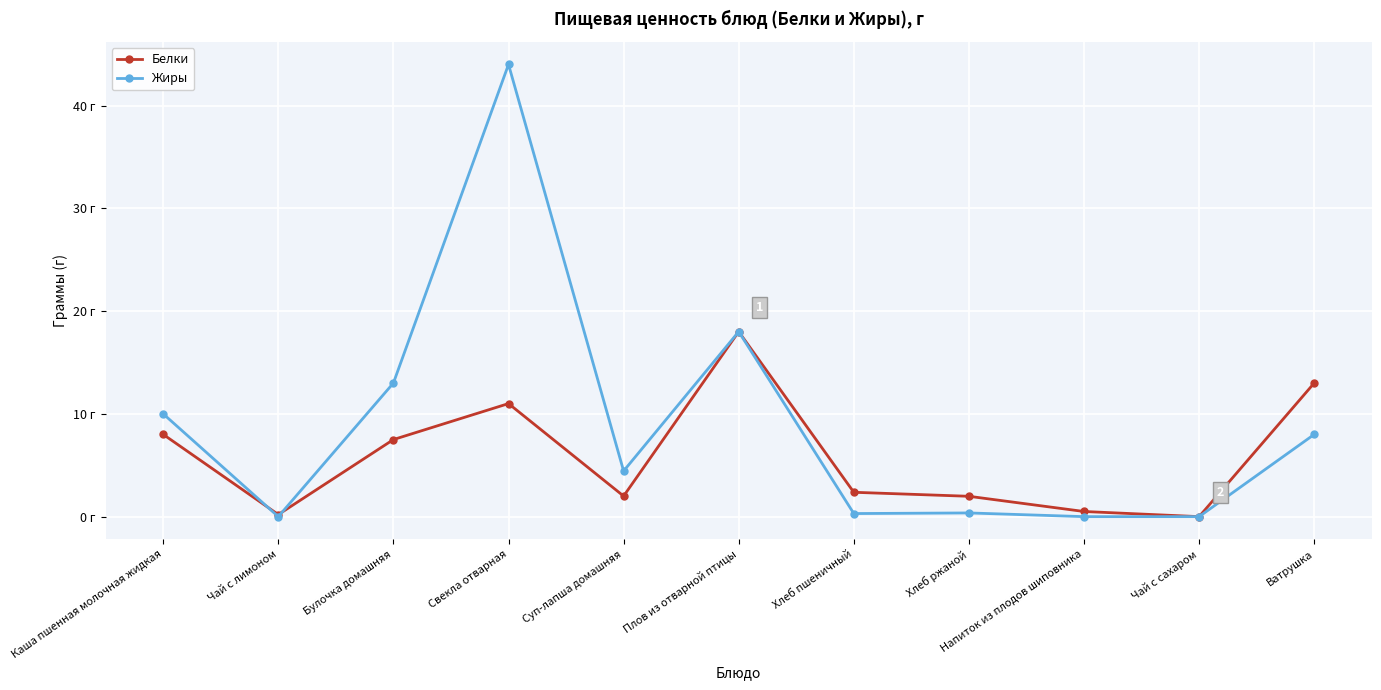

Rank the categories by Жиры value from highest to lowest.

Свекла отварная, Плов из отварной птицы, Булочка домашняя, Каша пшенная молочная жидкая, Ватрушка, Суп-лапша домашняя, Хлеб ржаной, Хлеб пшеничный, Чай с лимоном, Напиток из плодов шиповника, Чай с сахаром